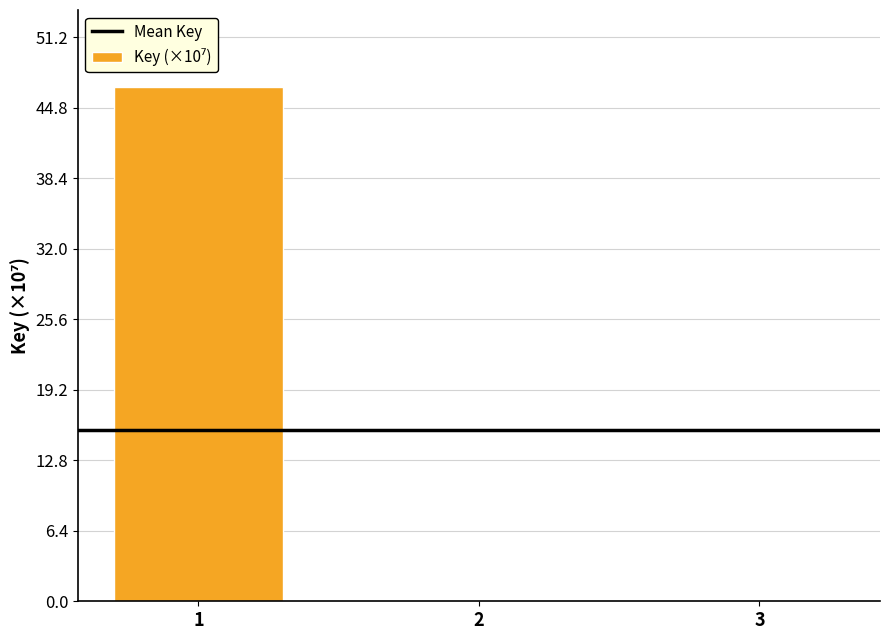

Is it true that the value at 1 is 11.3?

False